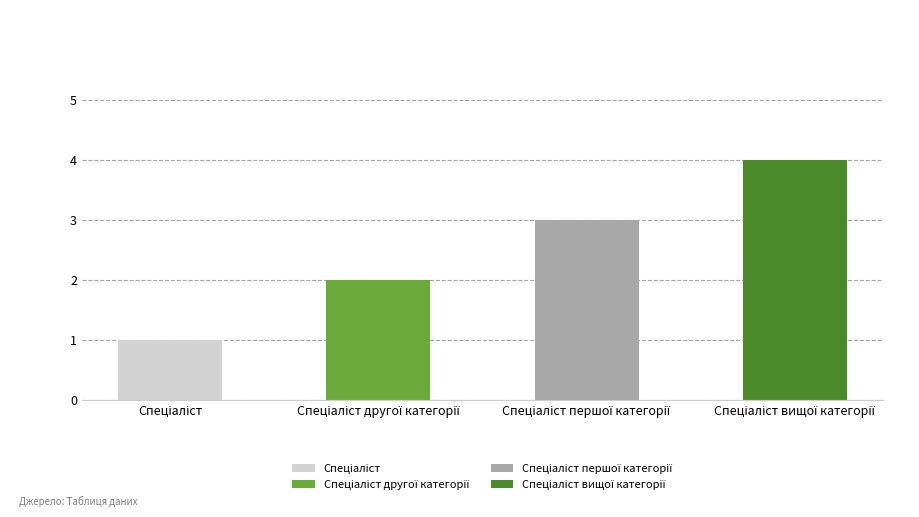

What is the sum of all values?

10